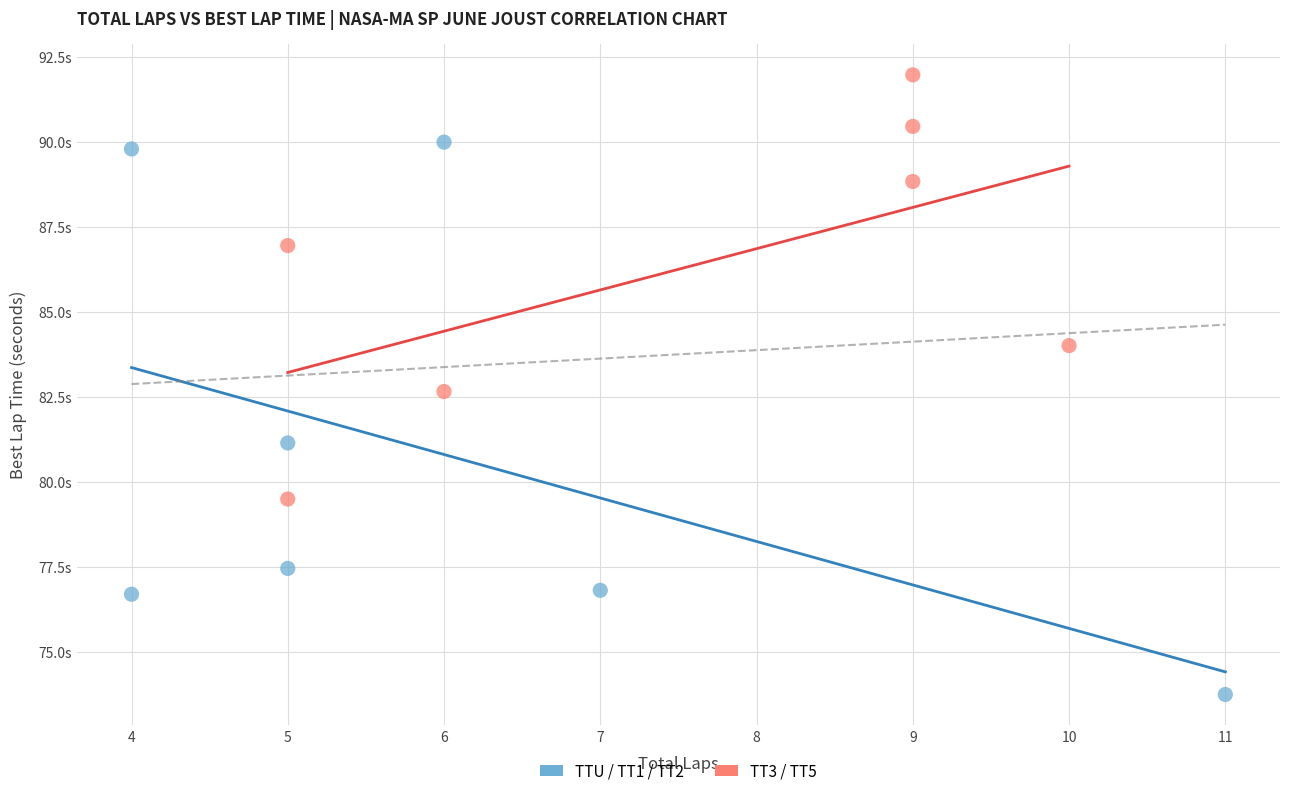

Which series contains the lowest Y value?

TTU / TT1 / TT2